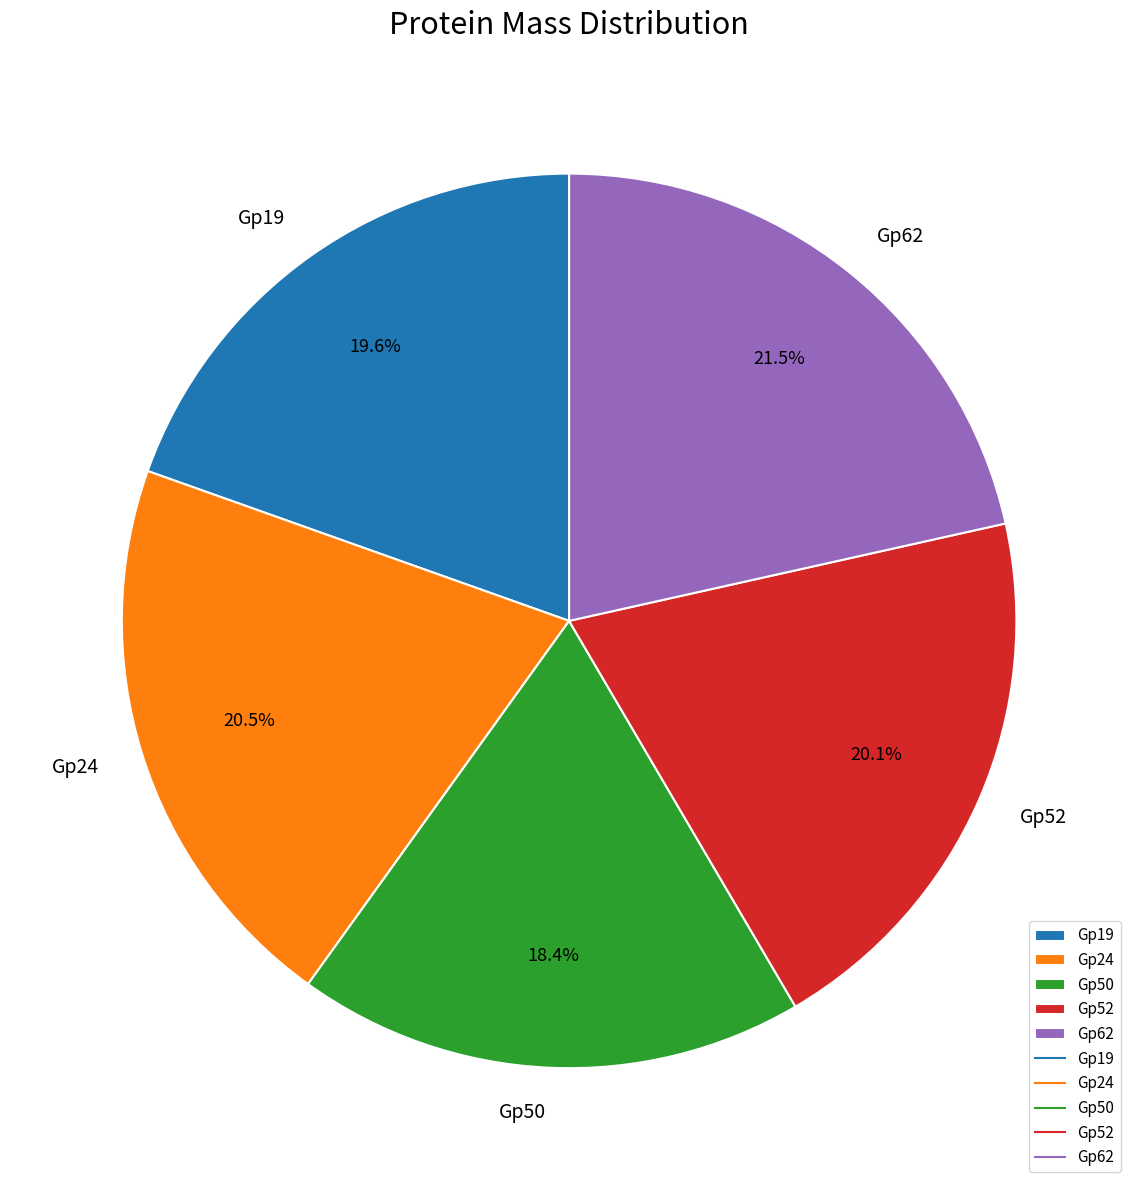

Is there any slice that represents more than half of the pie?

No